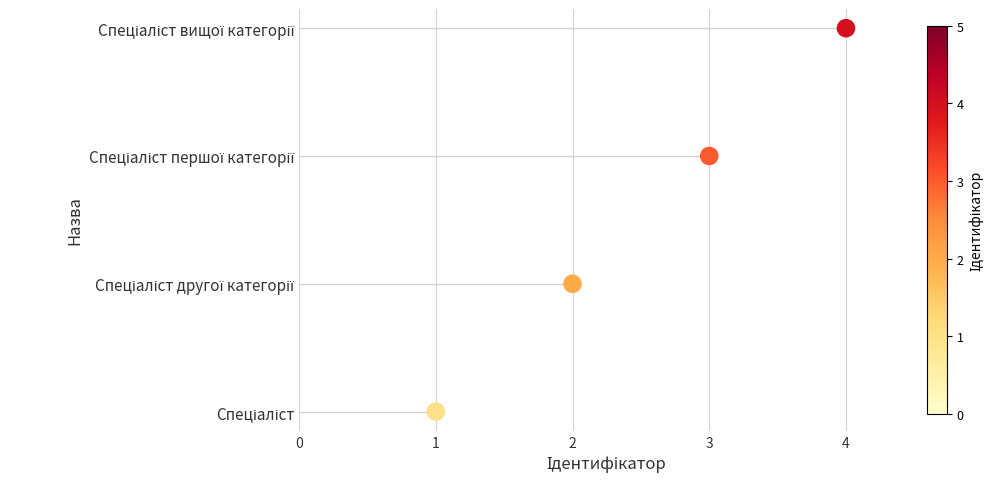

Which has a higher value, 1 or 4?

4